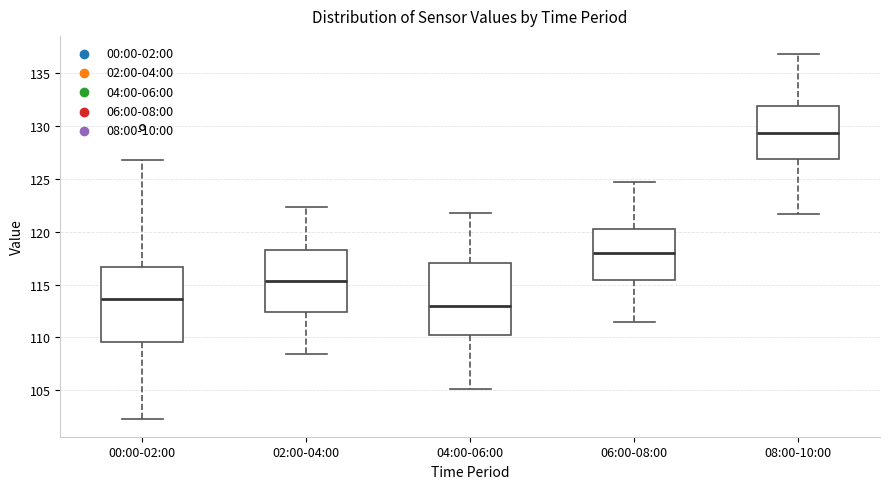

Reading left to right, transcribe this box plot: for each box, give where its median line is, the range the box spans, and where its two whiskers end, as read against the y-axis. The values are not printed on the chart, so give them approximately, as read against the axis.

00:00-02:00: median 113.5, box 109.5 to 116.5, whiskers 102.5 to 127.0
02:00-04:00: median 115.5, box 112.5 to 118.5, whiskers 108.5 to 122.5
04:00-06:00: median 113.0, box 110.0 to 117.0, whiskers 105.0 to 122.0
06:00-08:00: median 118.0, box 115.5 to 120.0, whiskers 111.5 to 124.5
08:00-10:00: median 129.5, box 127.0 to 132.0, whiskers 121.5 to 137.0